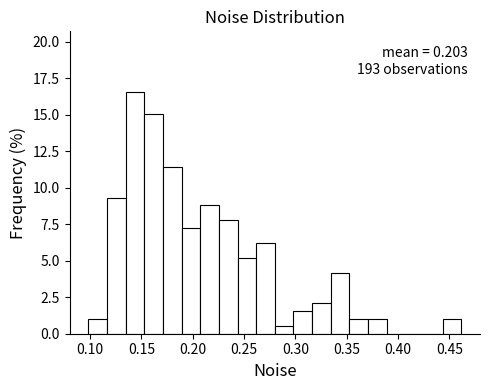

Read against the x-axis, roughly where is the centre of the tallest bar?

0.145